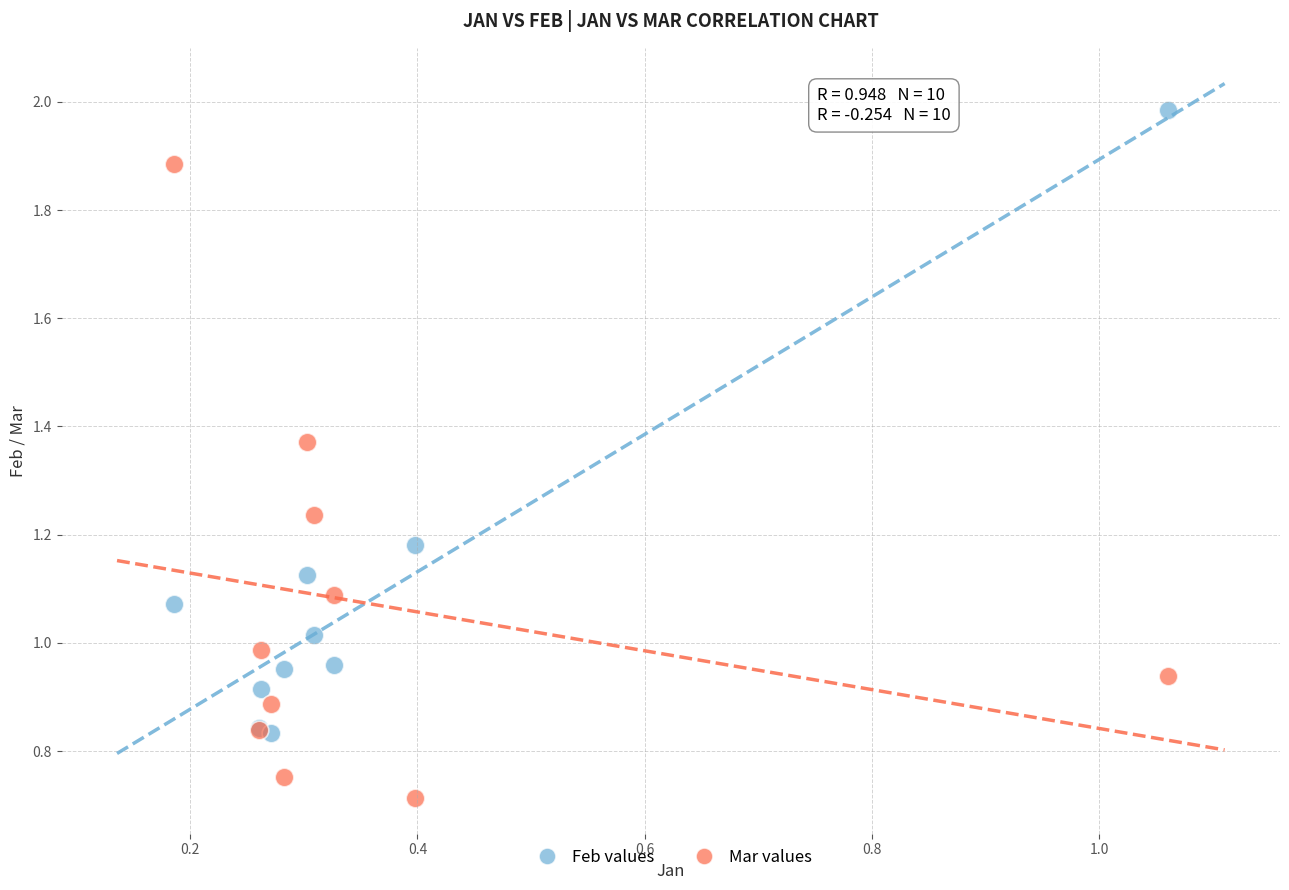

Which series contains the lowest Y value?

Mar values